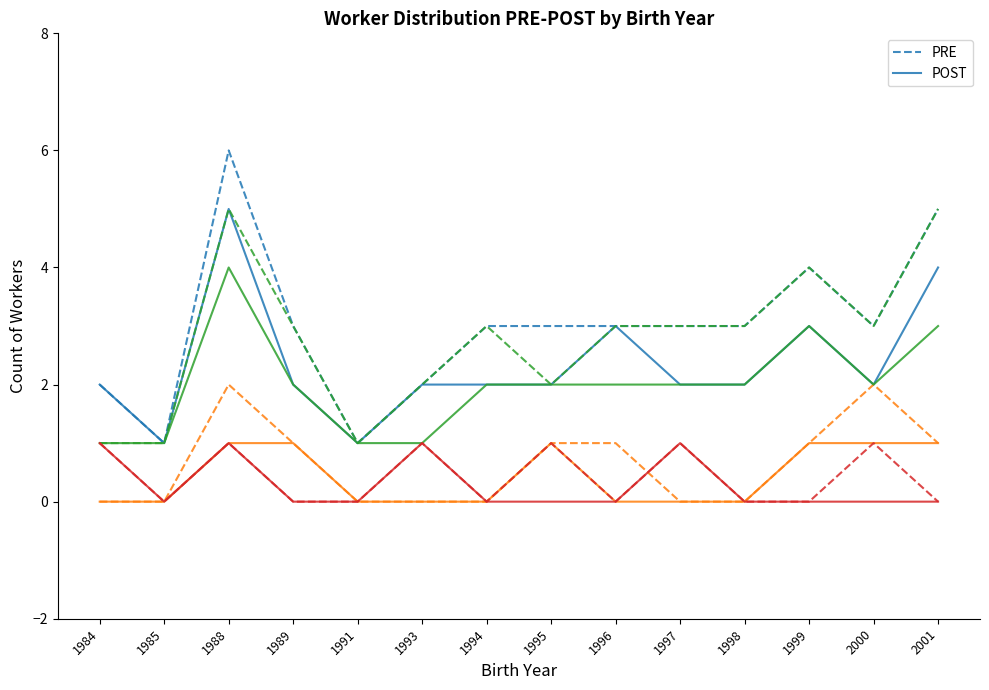

The value of PRE at 1994 is 3. True or false?

True